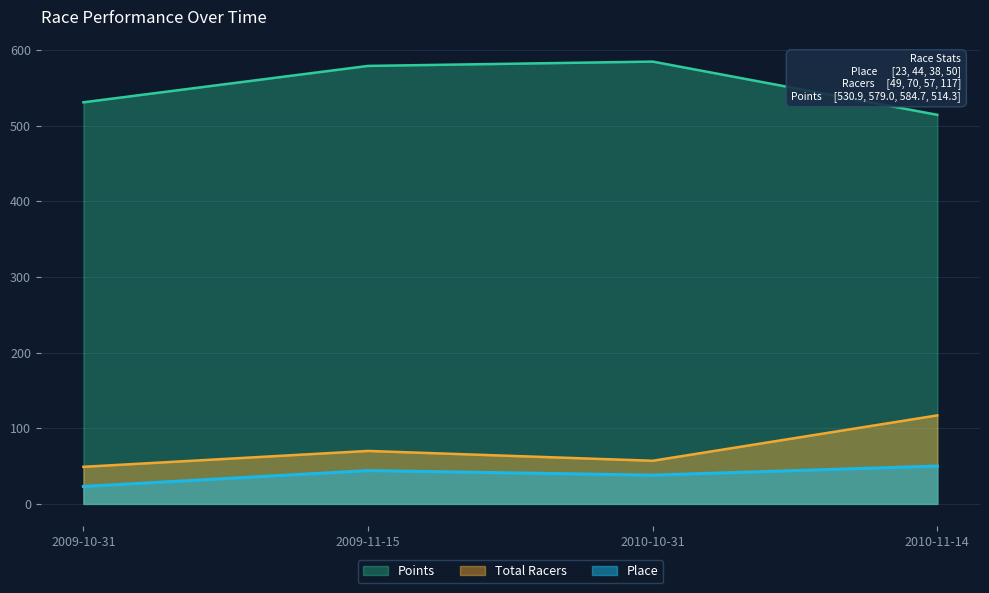

The value of Points at 2010-10-31 is 584.7. True or false?

True